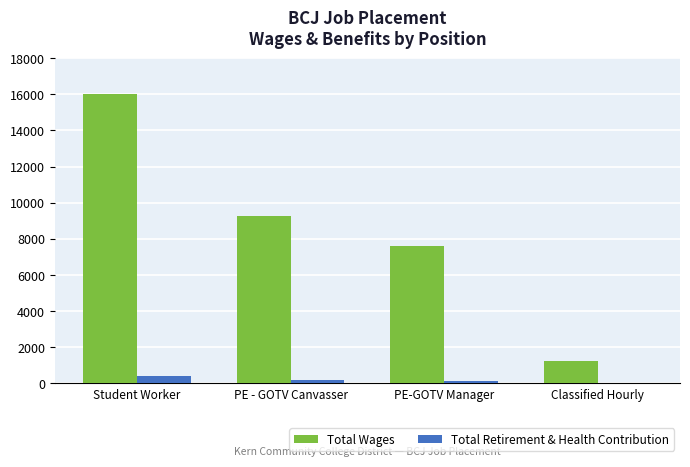

What is the sum of all Total Retirement & Health Contribution values?

770